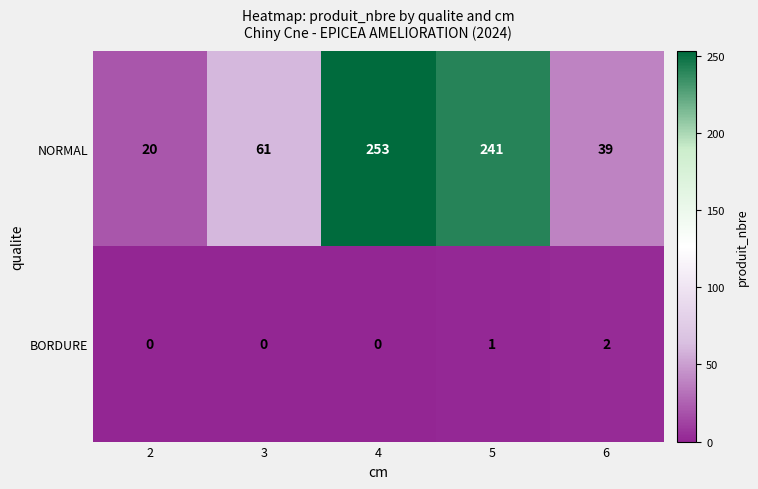

How many series are shown in this chart?

2